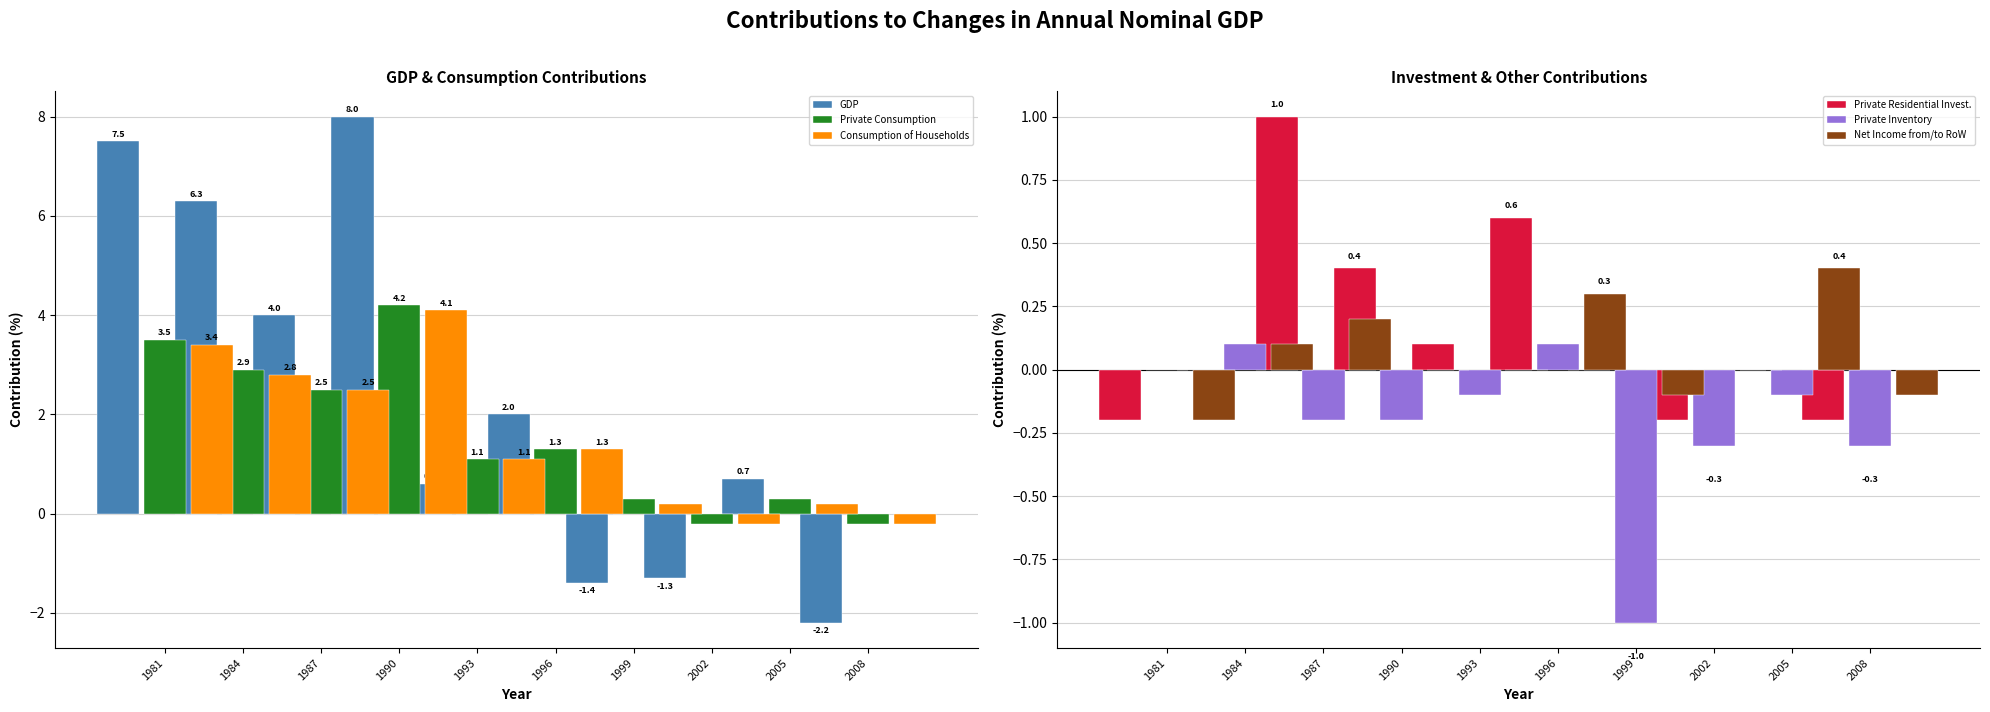

The value of Consumption of Households at 1993 is 4.1. True or false?

True